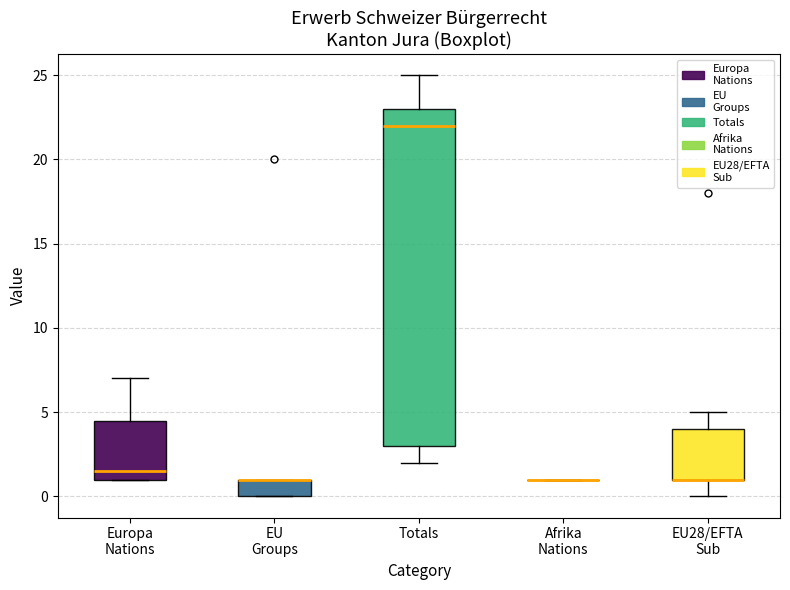

Which box is the tallest, from its lower edge to its upper edge?

Totals